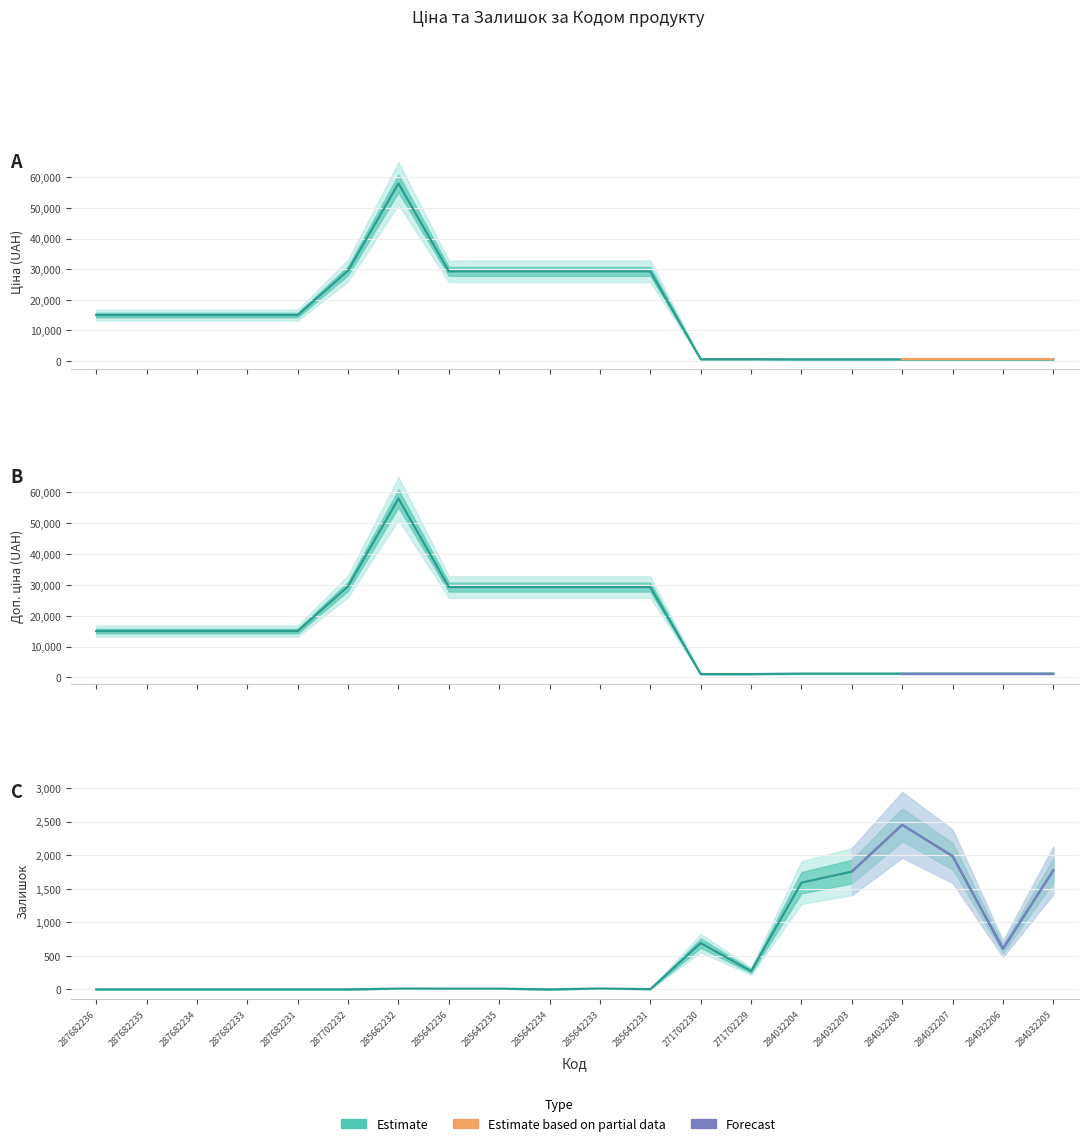

Reading left to right, extract all data points from this chart.

Ціна: 15019.2	15019.2	15019.2	15019.2	15019.2	29548.9	58037.0	29294.9	29294.9	29294.9	29294.9	29294.9	586.0	586.0	535.4	535.4	535.4	535.4	535.4	535.4
Доп. ціна: 15019.2	15019.2	15019.2	15019.2	15019.2	29548.9	58037.0	29294.9	29294.9	29294.9	29294.9	29294.9	1074.5	1074.5	1227.2	1227.2	1227.2	1227.2	1227.2	1227.2
Залишок: 0.0	0.0	0.0	0.0	0.0	0.0	12.0	11.0	11.0	0.0	13.0	4.0	690.0	272.0	1591.0	1756.0	2453.0	1986.0	605.0	1775.0